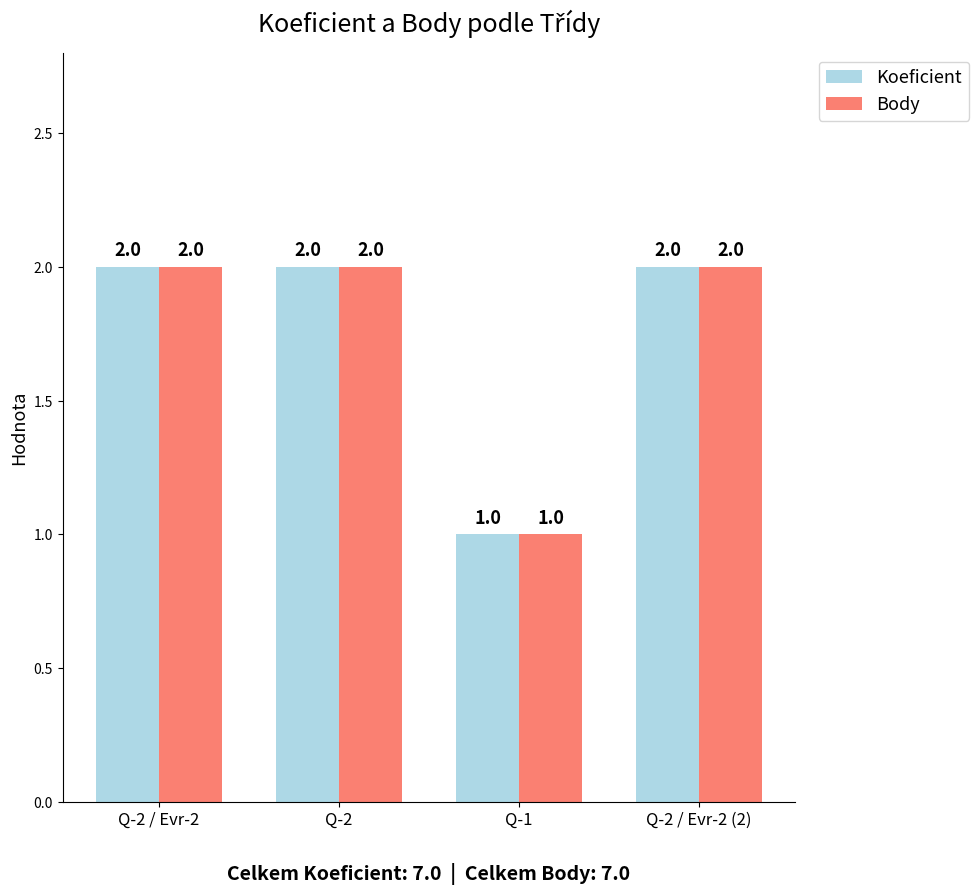

Reading right to left, what are all the values shown in this chart?

Koeficient: 2	1	2	2
Body: 2	1	2	2